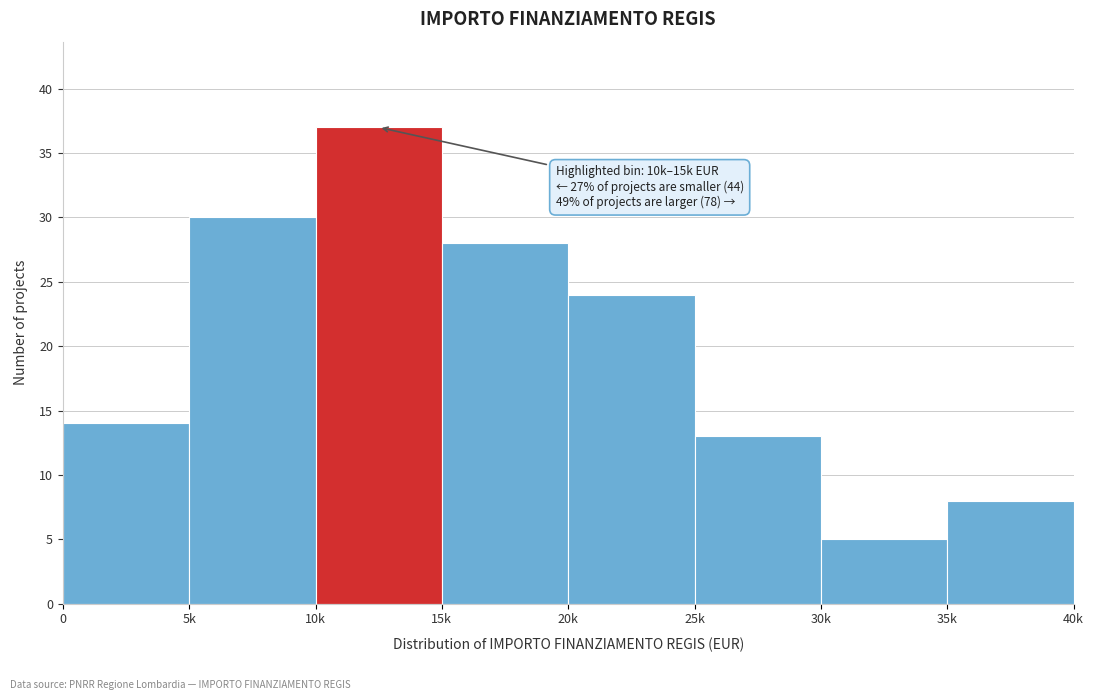

Reading right to left, extract all data points from this chart.

8	5	13	24	28	37	30	14